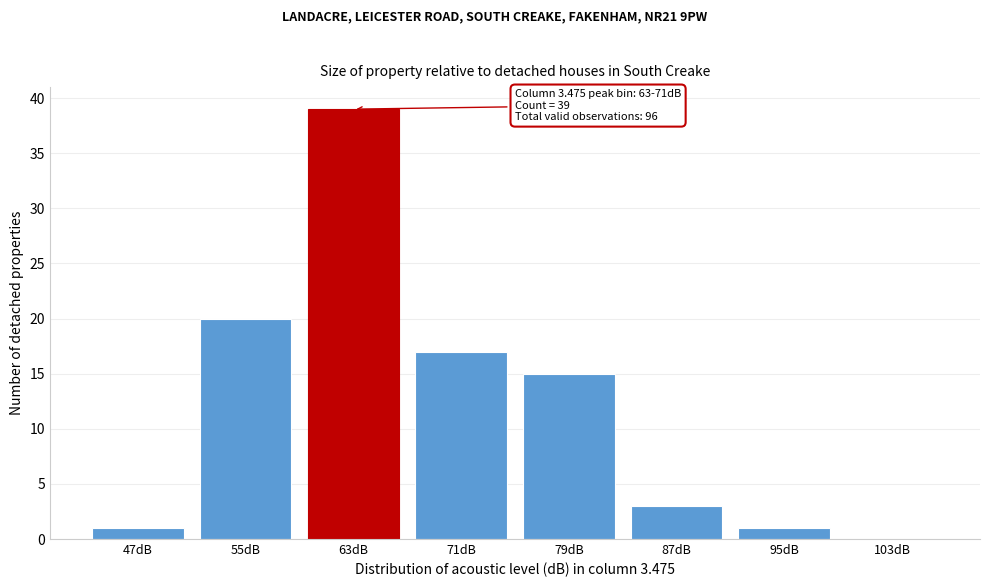

Reading right to left, extract all data points from this chart.

103dB=0	95dB=1	87dB=3	79dB=15	71dB=17	63dB=39	55dB=20	47dB=1